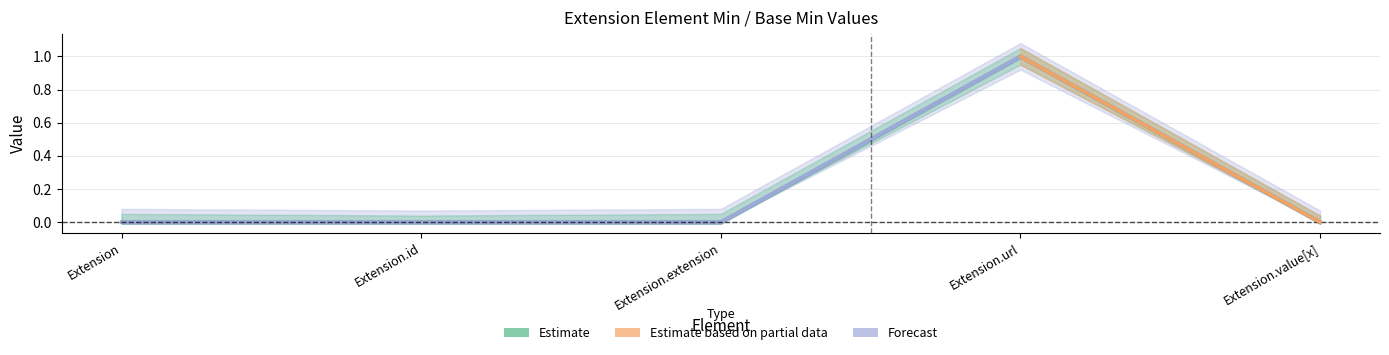

How many Base Min values are between 0 and 1?

5